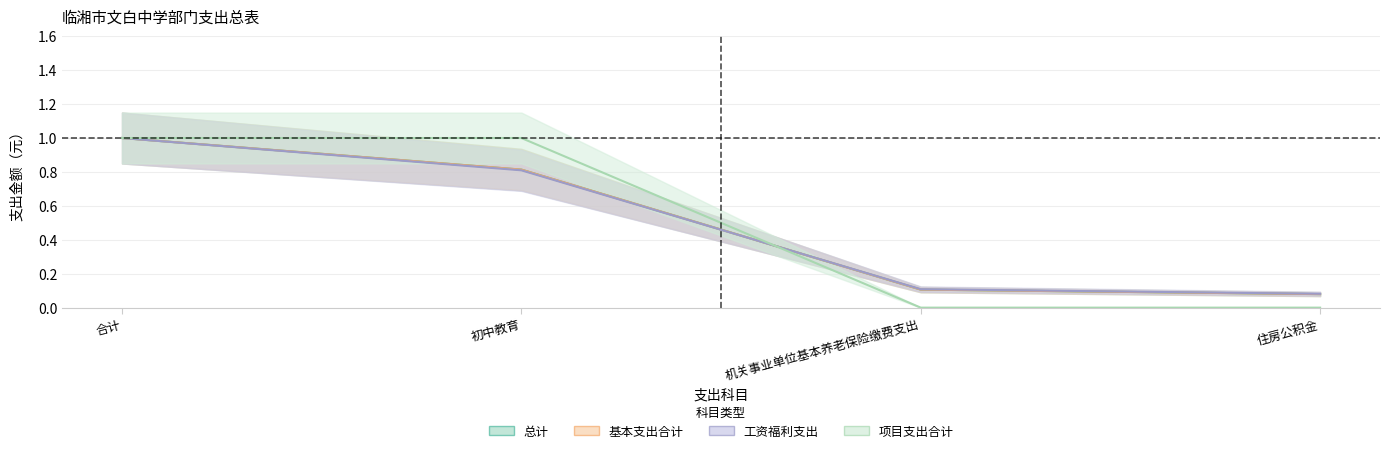

At 机关事业单位基本养老保险缴费支出, list the series in order from largest to smallest.

工资福利支出, 总计, 基本支出合计, 项目支出合计